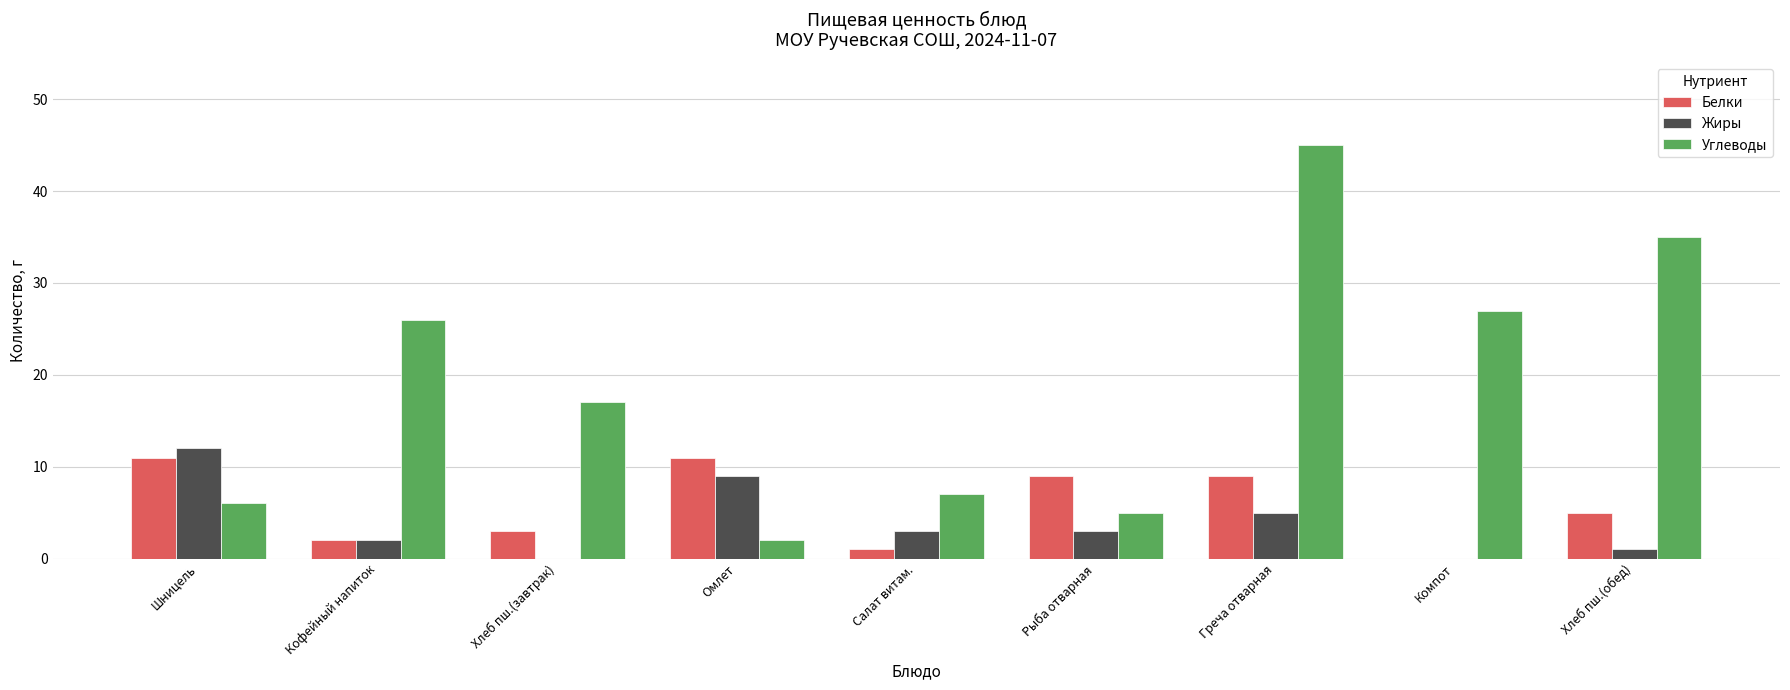

How many positive values does the Белки series have?

8